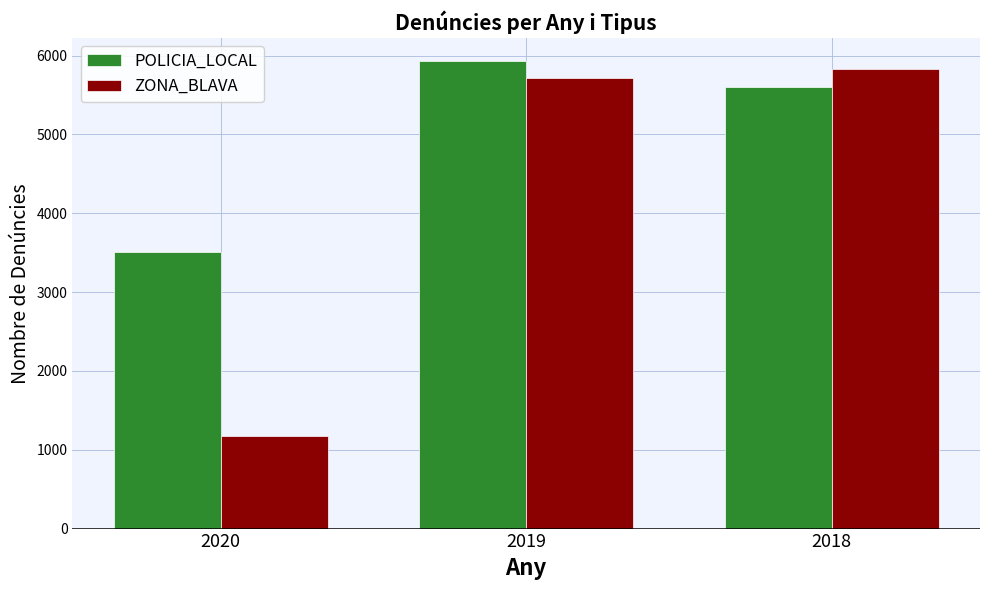

Reading left to right, what are all the values shown in this chart?

POLICIA_LOCAL: 2020=3513	2019=5927	2018=5595
ZONA_BLAVA: 2020=1172	2019=5717	2018=5832